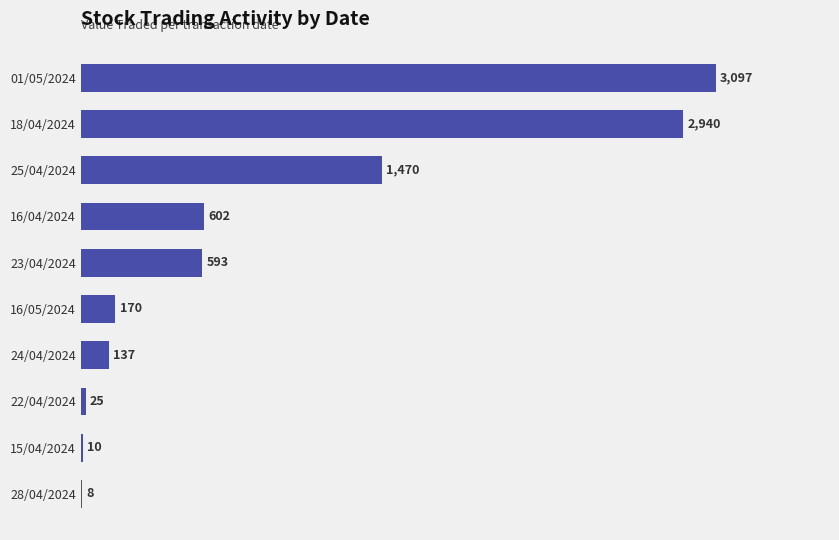

Approximately how many times larger is the value at 25/04/2024 compared to 16/05/2024?

8.6